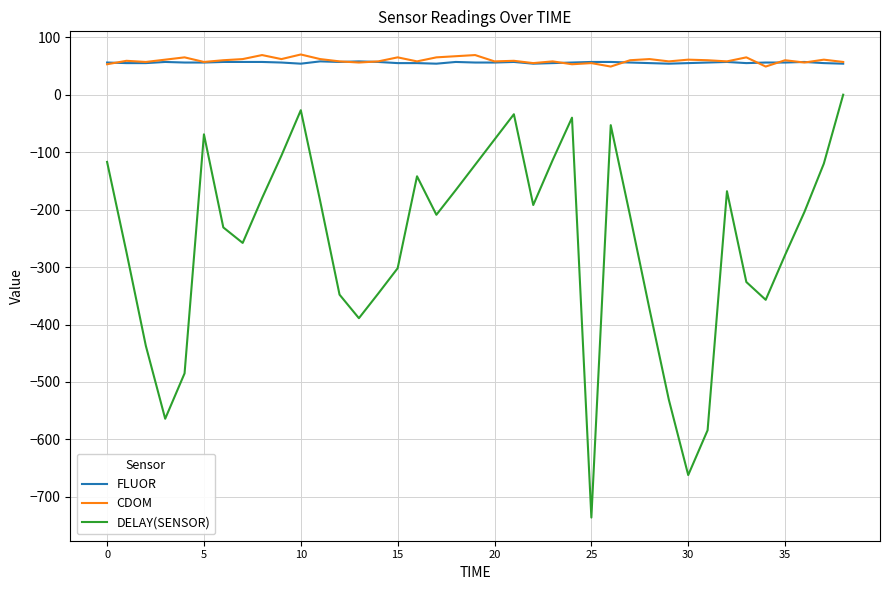

How many interior local valleys does the DELAY(SENSOR) series have?

8